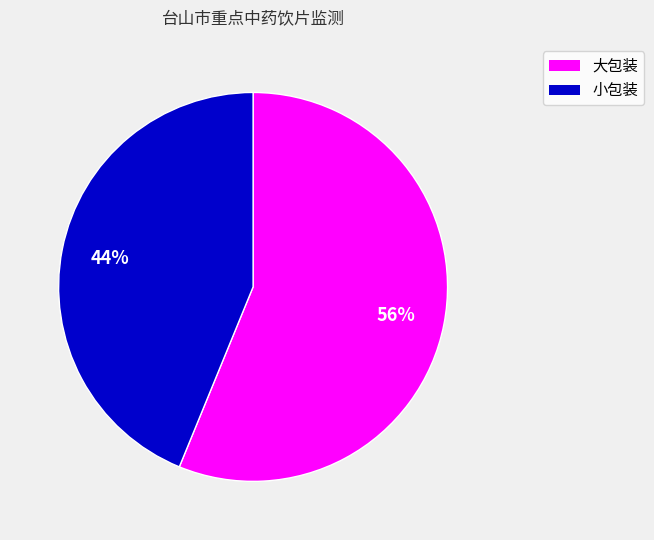

Is there a majority slice in this chart?

Yes